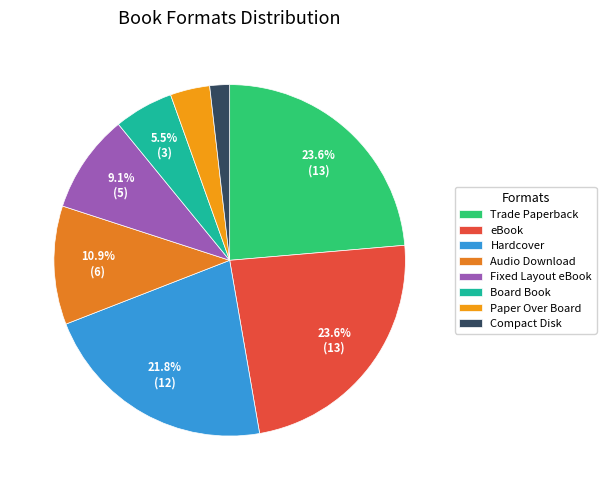

What percentage is the Trade Paperback slice, to the nearest percent?

24%